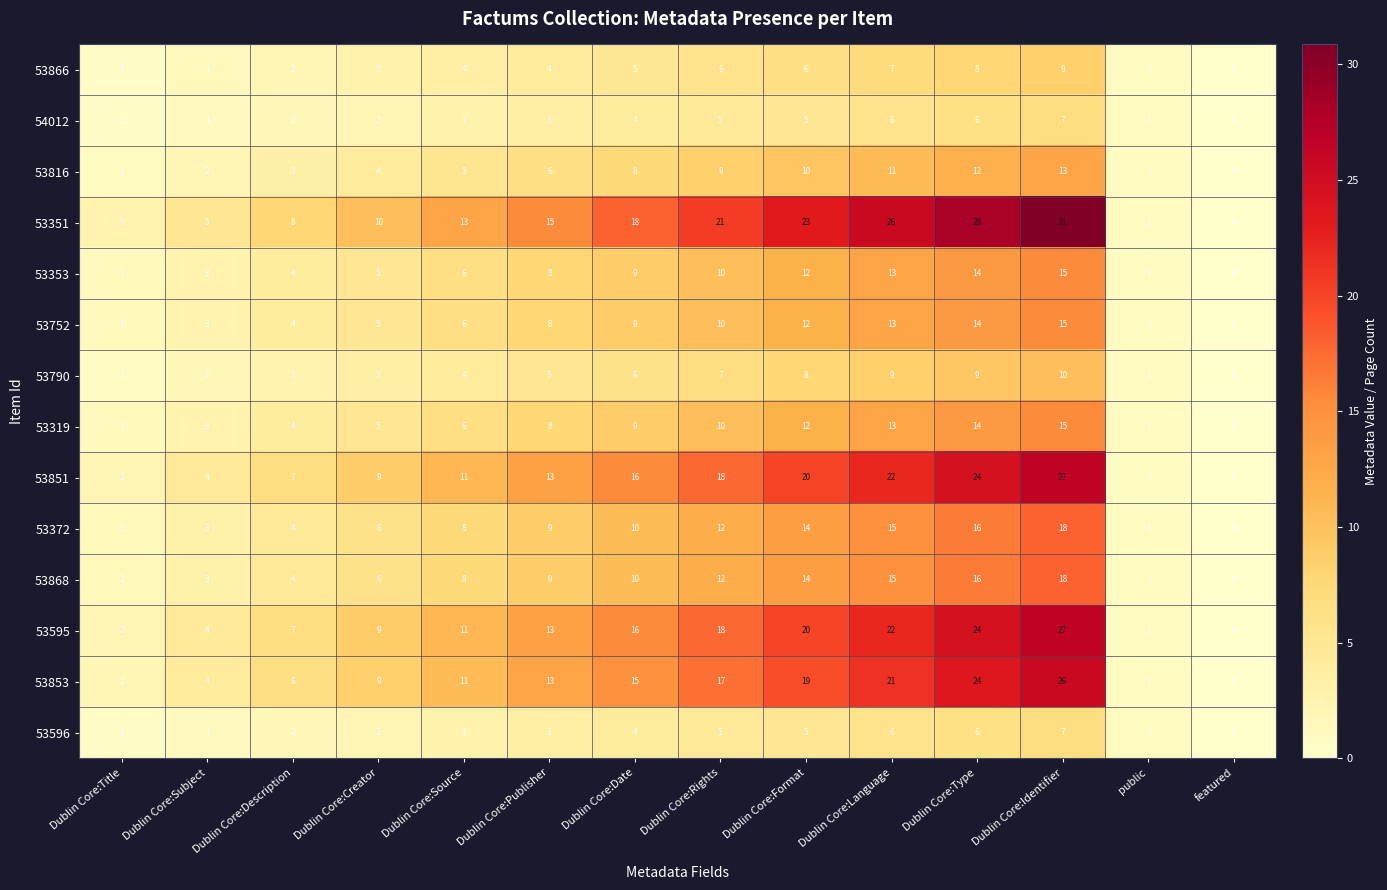

Which series has the widest spread of values?

53351